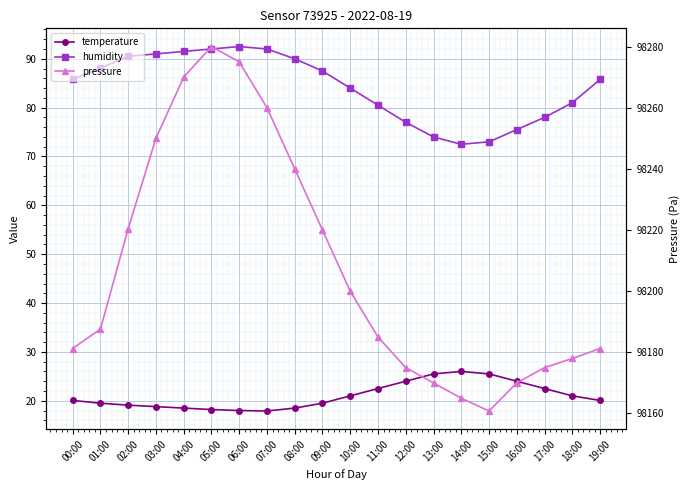

Between 03:00 and 07:00, which is larger?

03:00